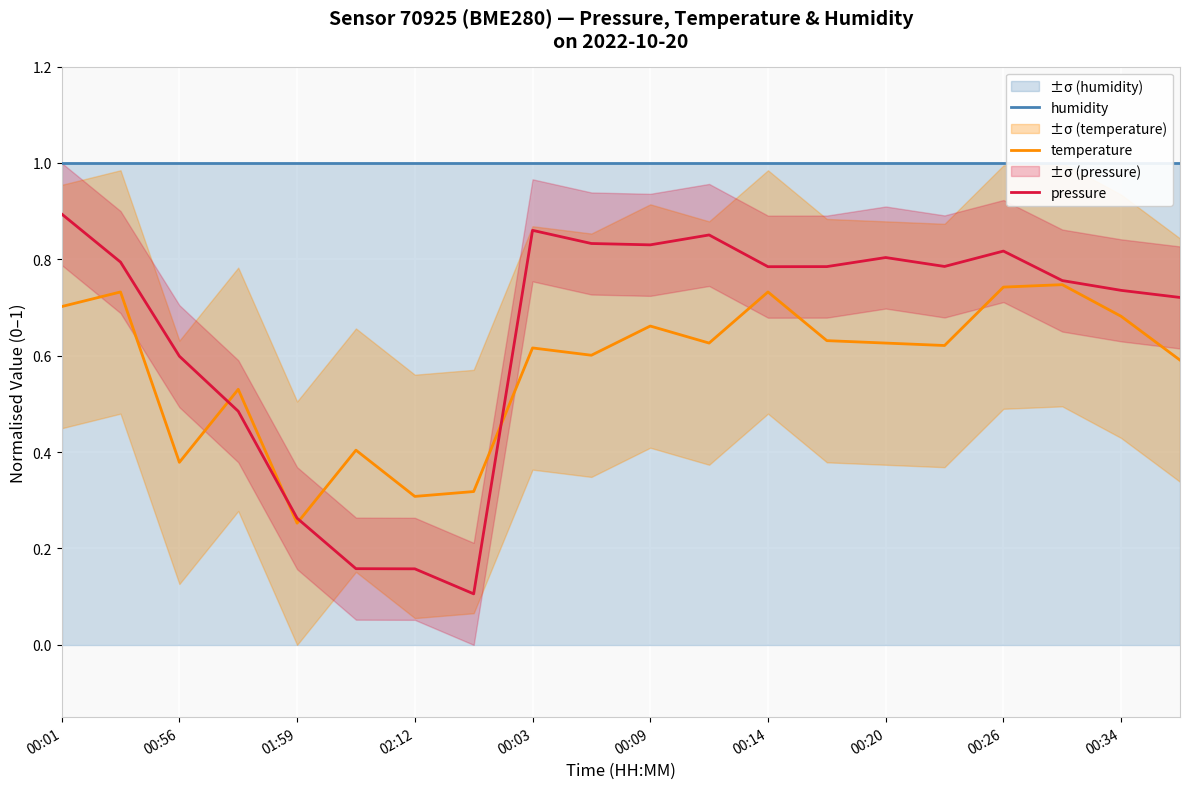

In temperature, how many points are lower than both neighbors (excluding endpoints)?

6